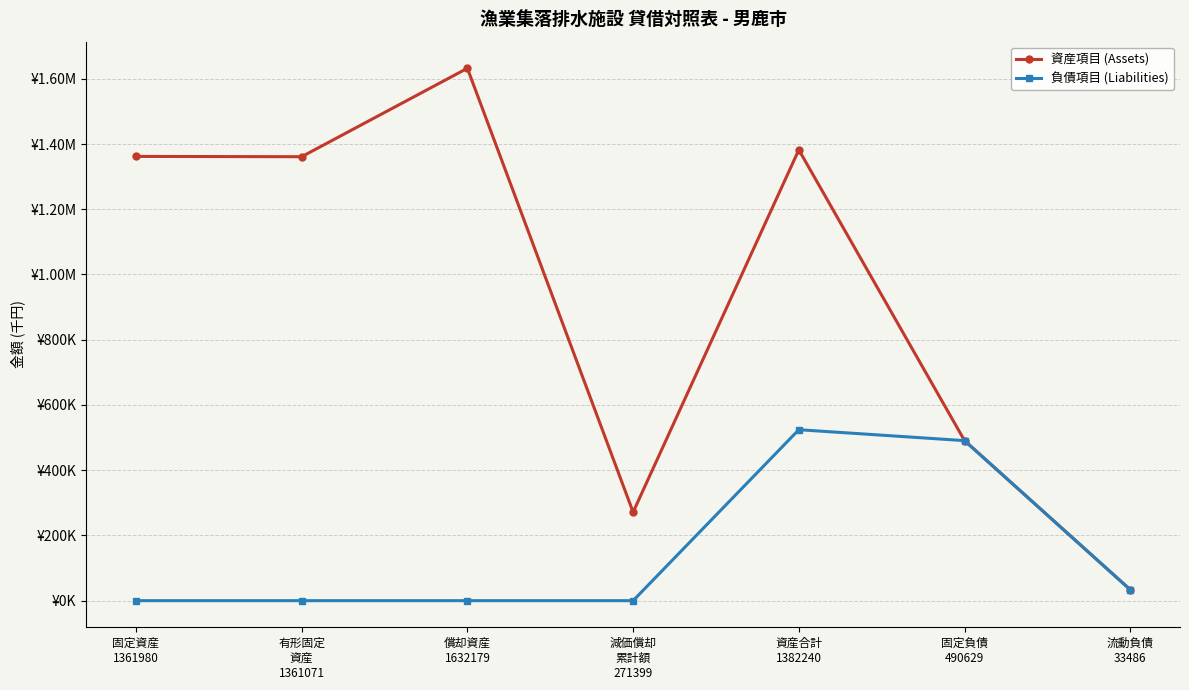

Which series has the largest range (max minus min)?

資産項目 (Assets)